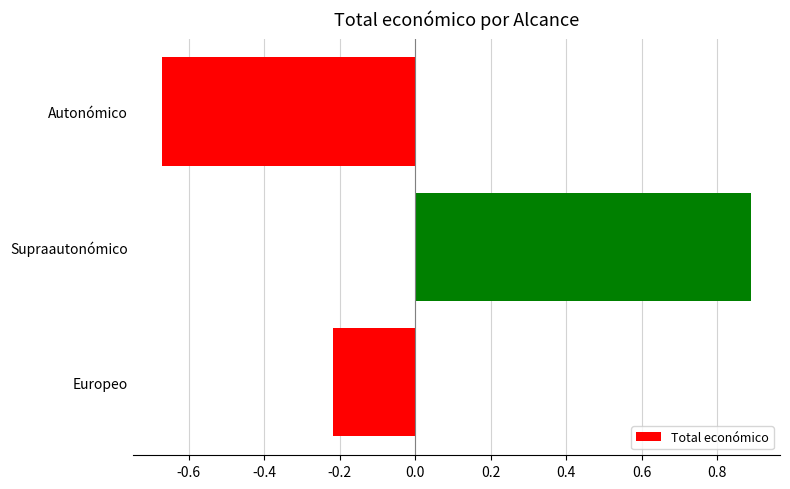

What is the approximate value at Supraautonómico?

0.9